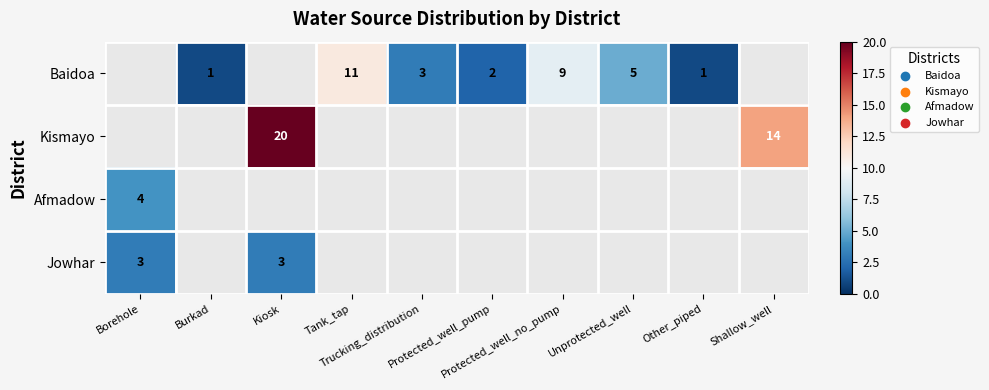

How many values in Kismayo are above zero?

2